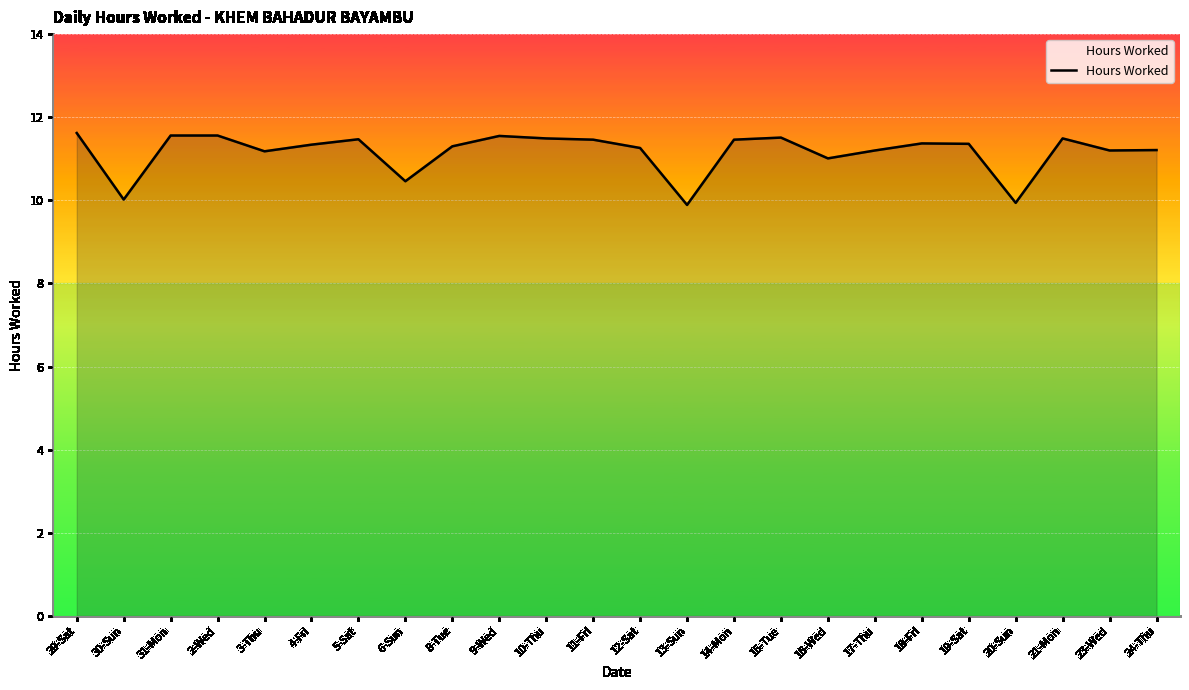

What position from the right is 17-Thu?

7